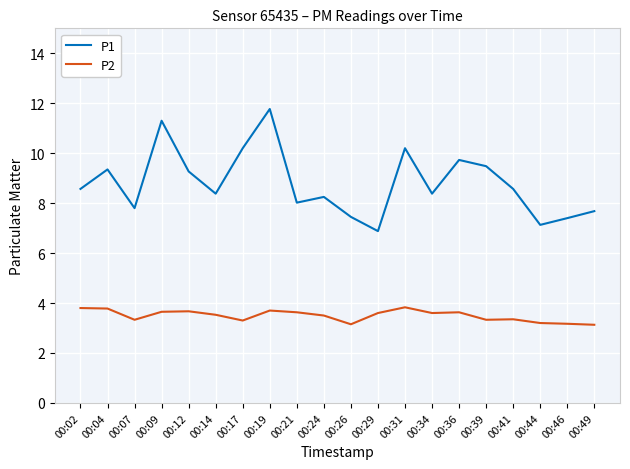

What is the total value across all series at 00:12?

12.9